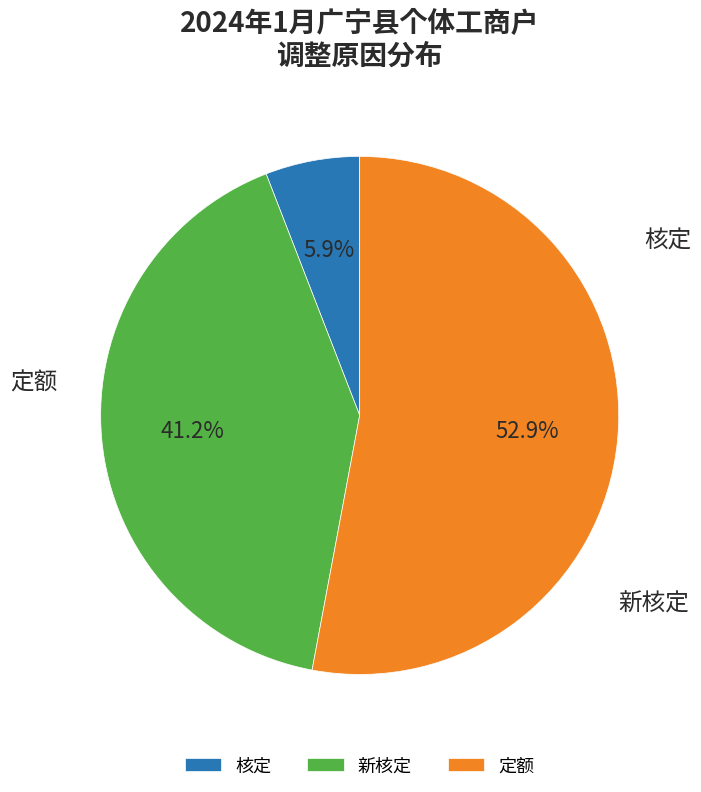

Count the number of slices in the pie.

3